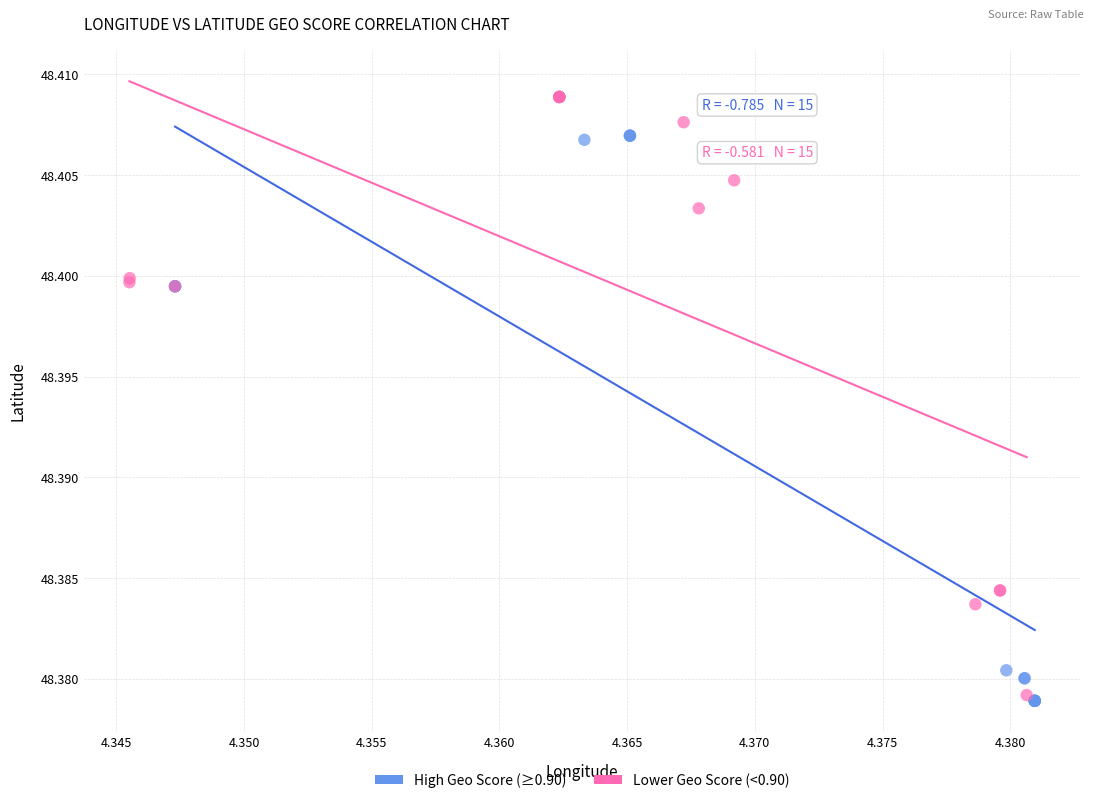

Which series has the widest spread of Y values?

Lower Geo Score (<0.90)